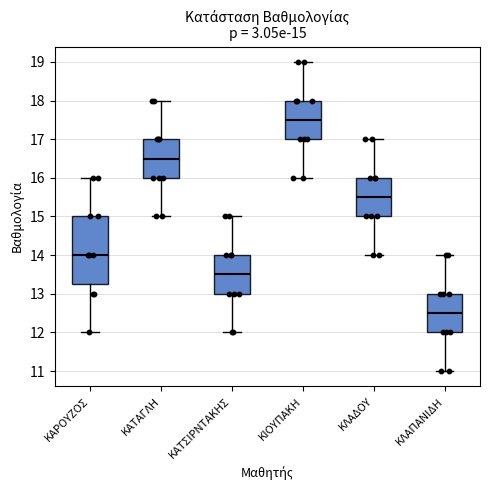

Comparing the boxes themselves (not the whiskers), which one is the tallest?

ΚΑΡΟΥΖΟΣ